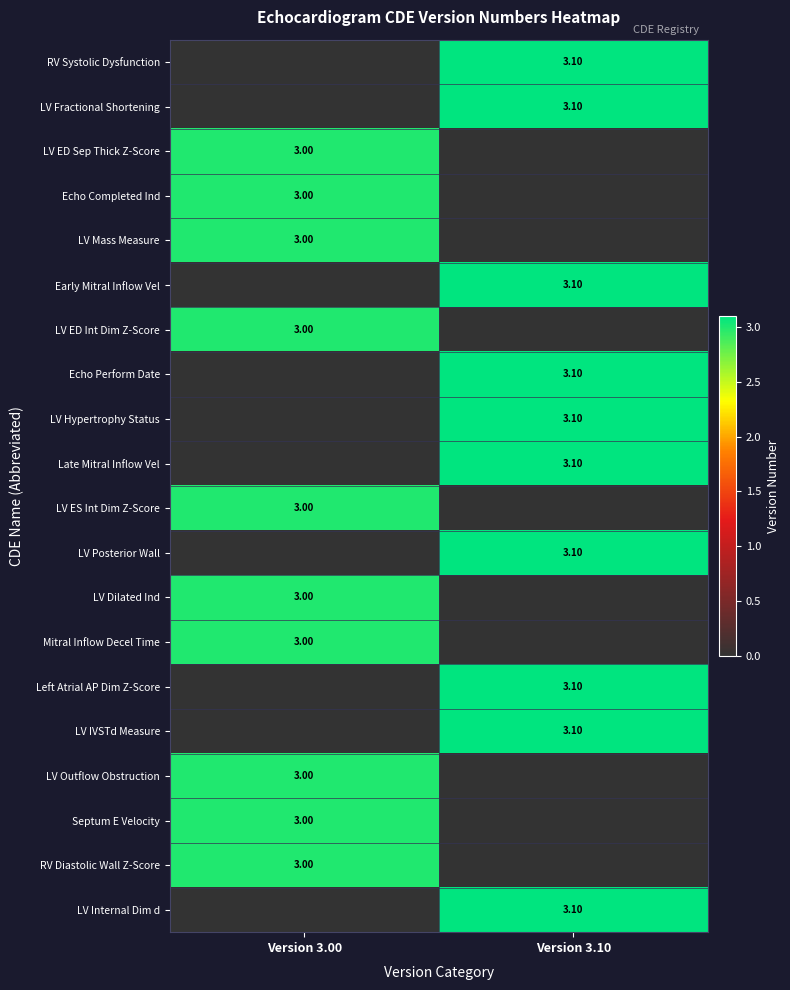

What is the sum of the LV Hypertrophy Status values at Version 3.10 and Version 3.00?

3.1